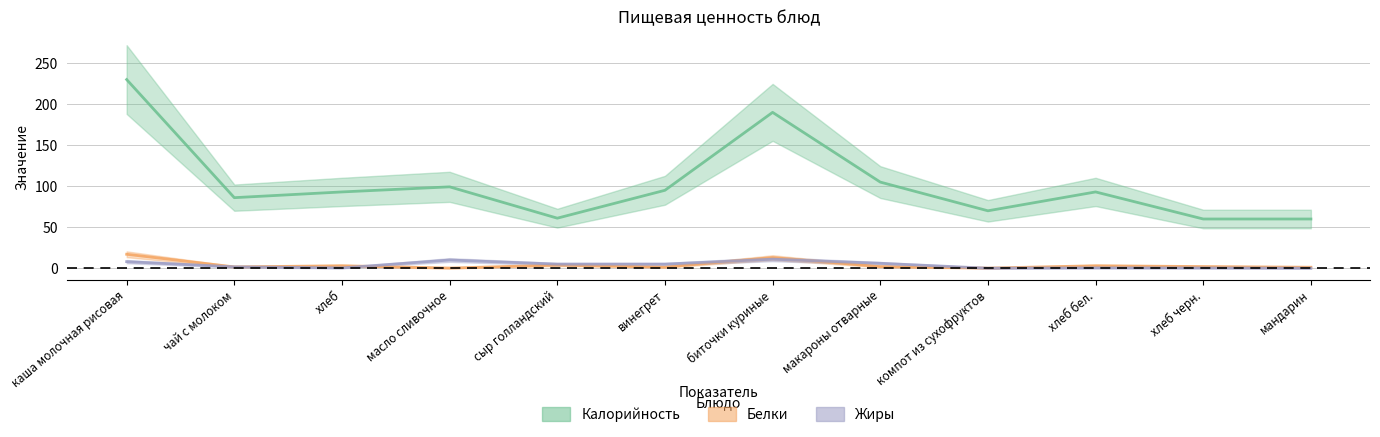

What is the label of the 4th point from the left?

масло сливочное